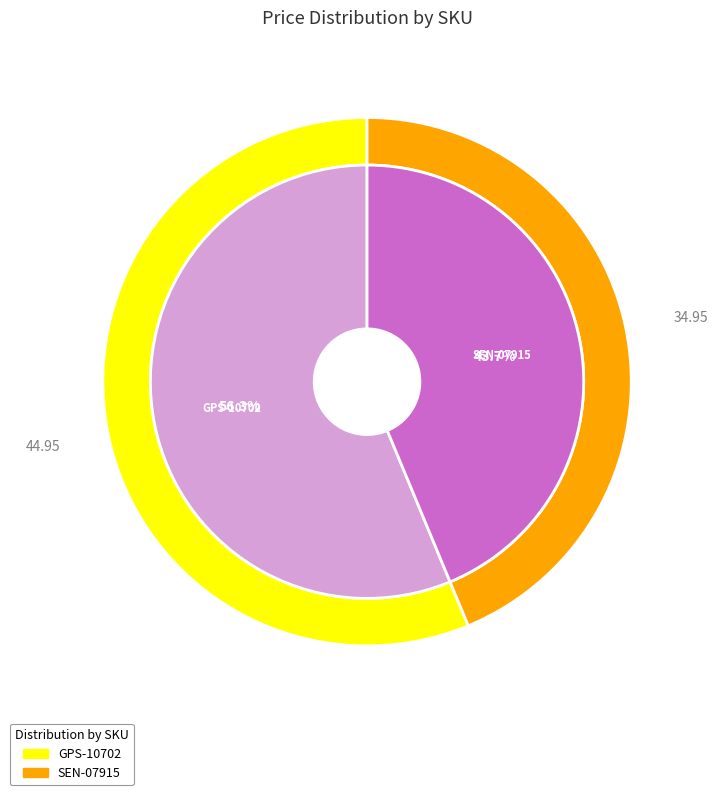

To the nearest percent, what portion does SEN-07915 represent?

44%